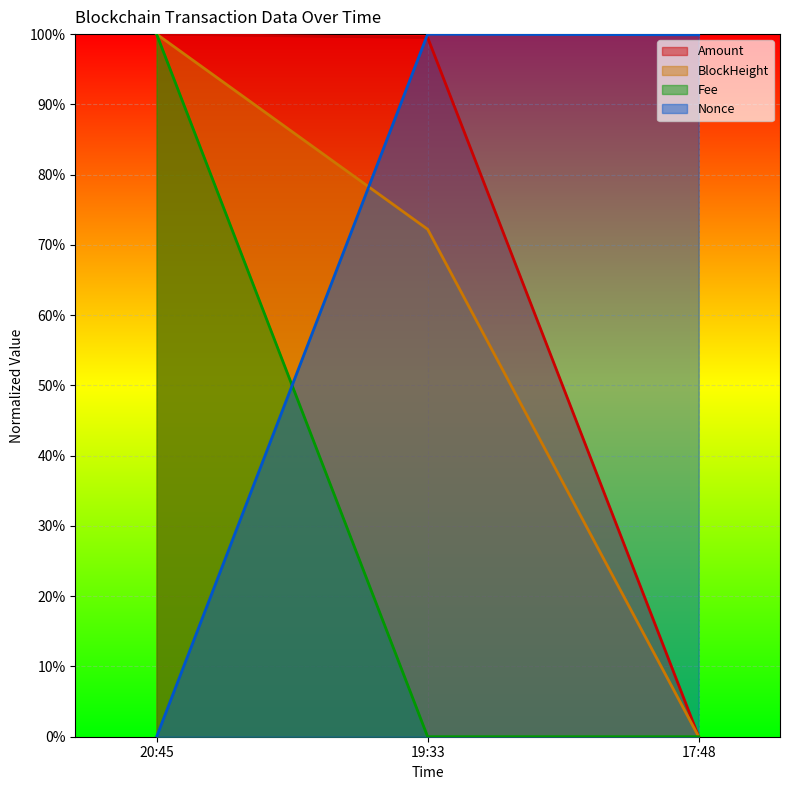

What is the difference between the maximum and minimum values in the BlockHeight series?

100.0